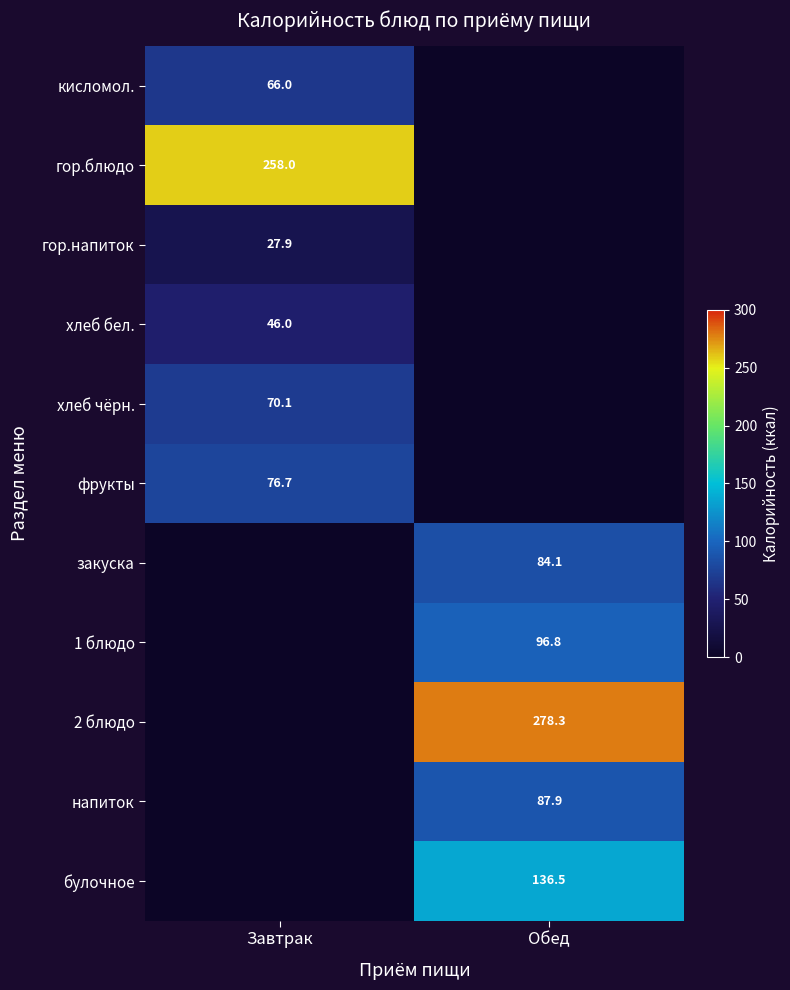

The value of 1 блюдо at Обед is 96.8. True or false?

True